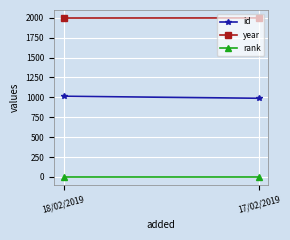

Between 18/02/2019 and 17/02/2019, which series saw the biggest shift?

id